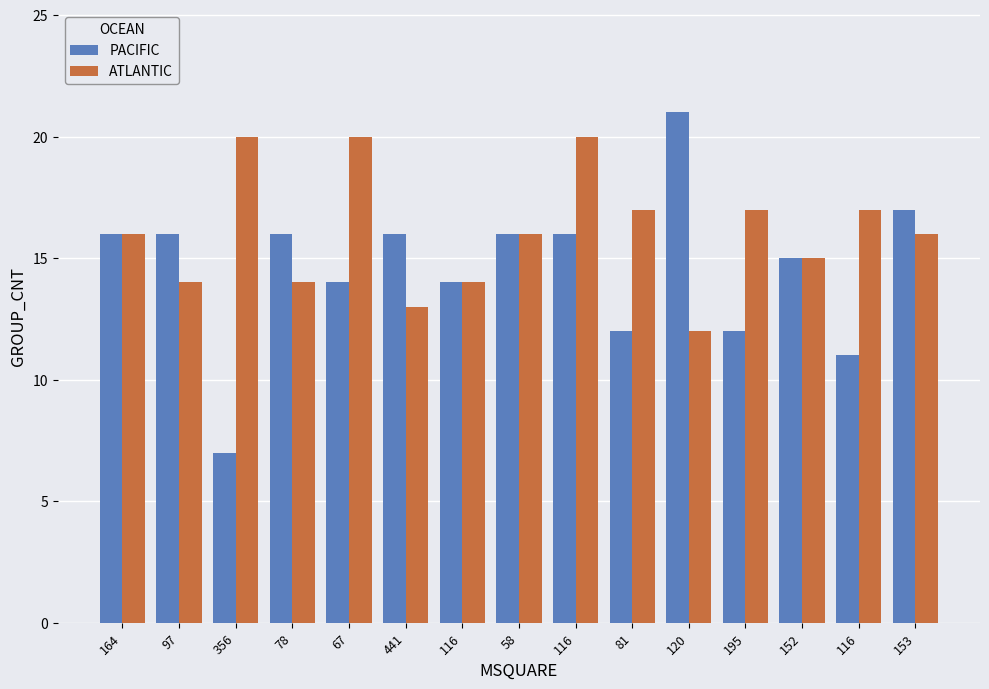

At which label does ATLANTIC reach its peak?

356